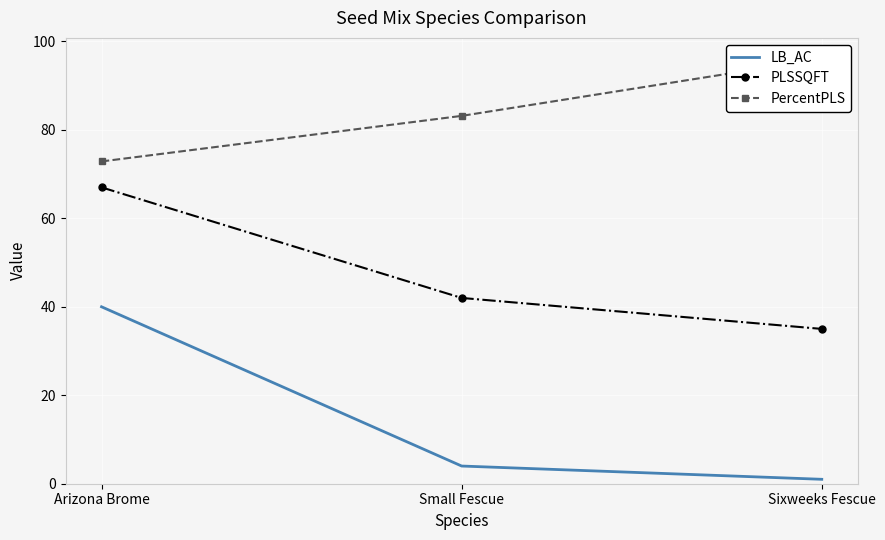

List the labels in order of LB_AC value, smallest first.

Sixweeks Fescue, Small Fescue, Arizona Brome